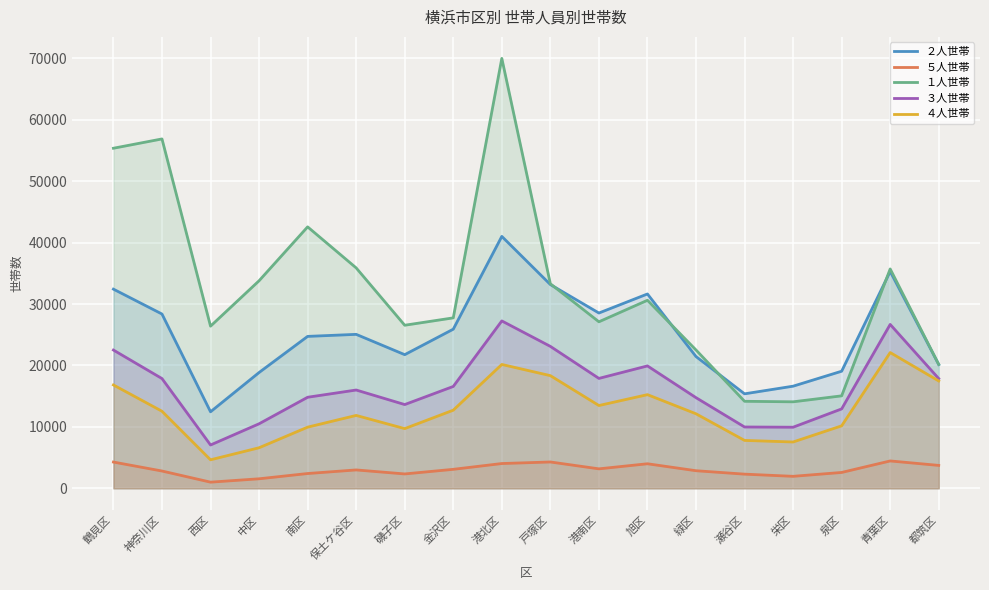

What is the difference between the maximum and minimum values in the ５人世帯 series?

3454